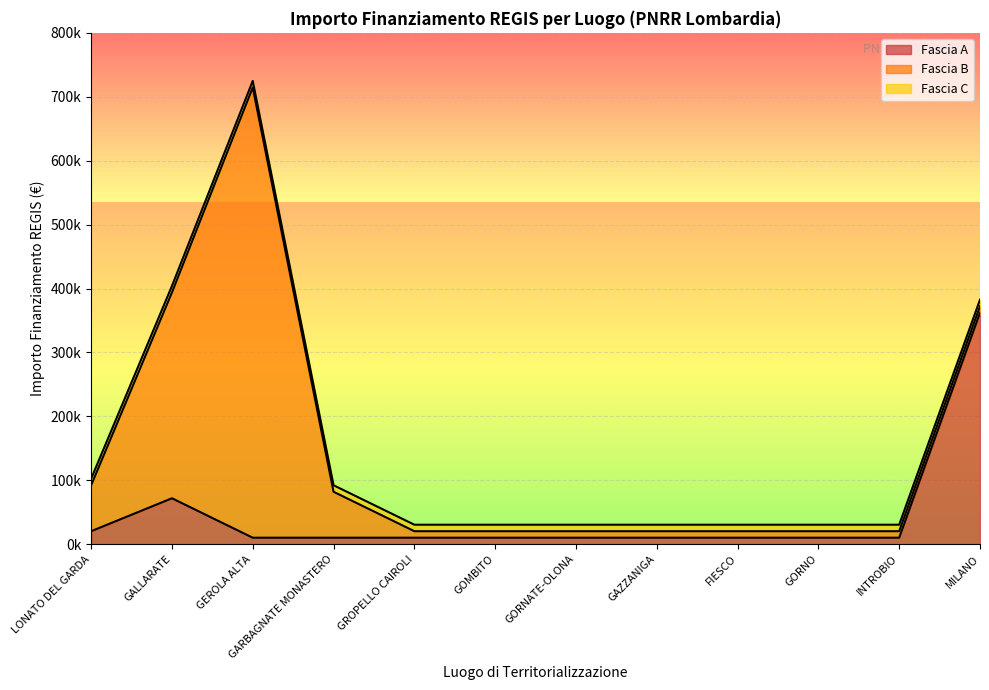

What is the lowest value of the Fascia C series?

10172.0